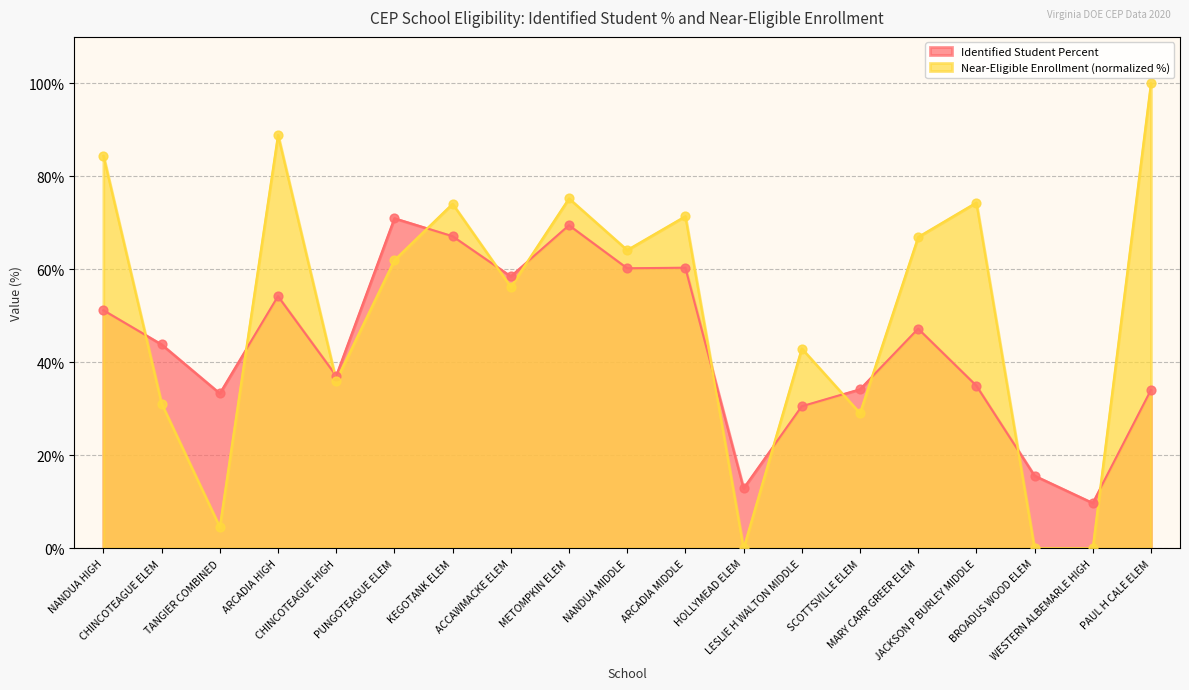

What are all the series names shown in the legend?

Identified Student Percent, Near-Eligible Enrollment (normalized %)